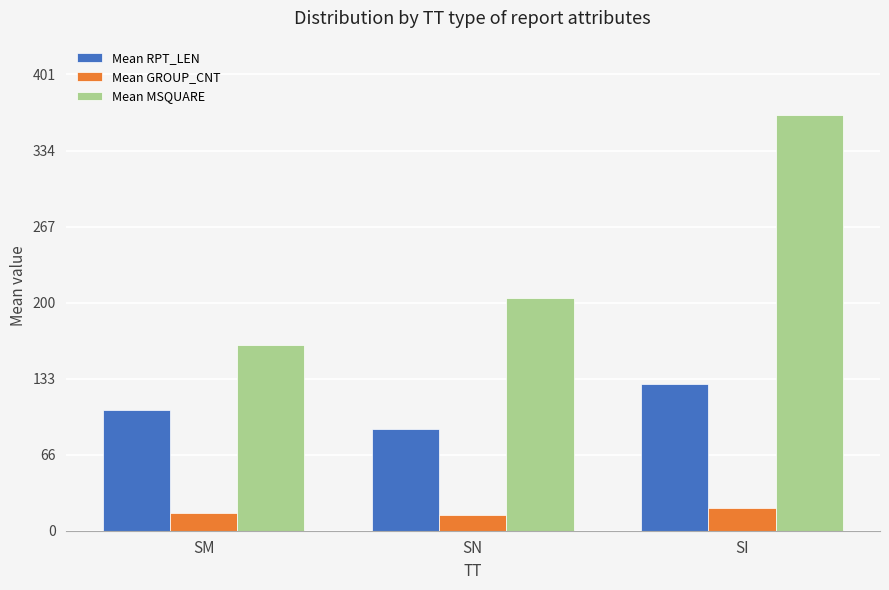

What is the value of the Mean RPT_LEN bar at the 3rd from the left?

129.0